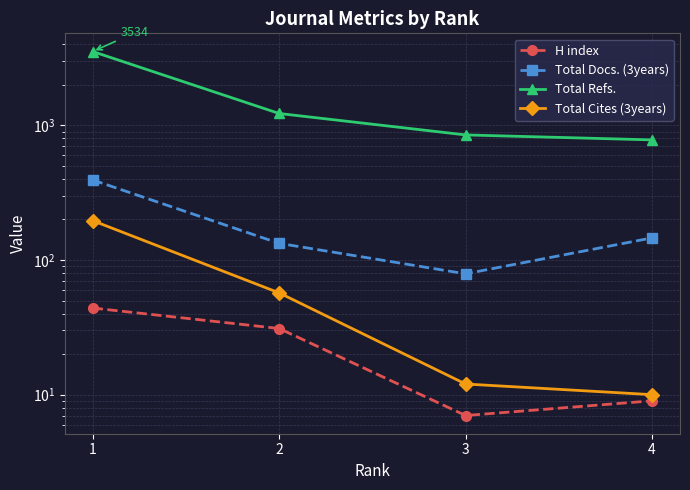

What is the difference between the highest and lowest values at 1?

3490